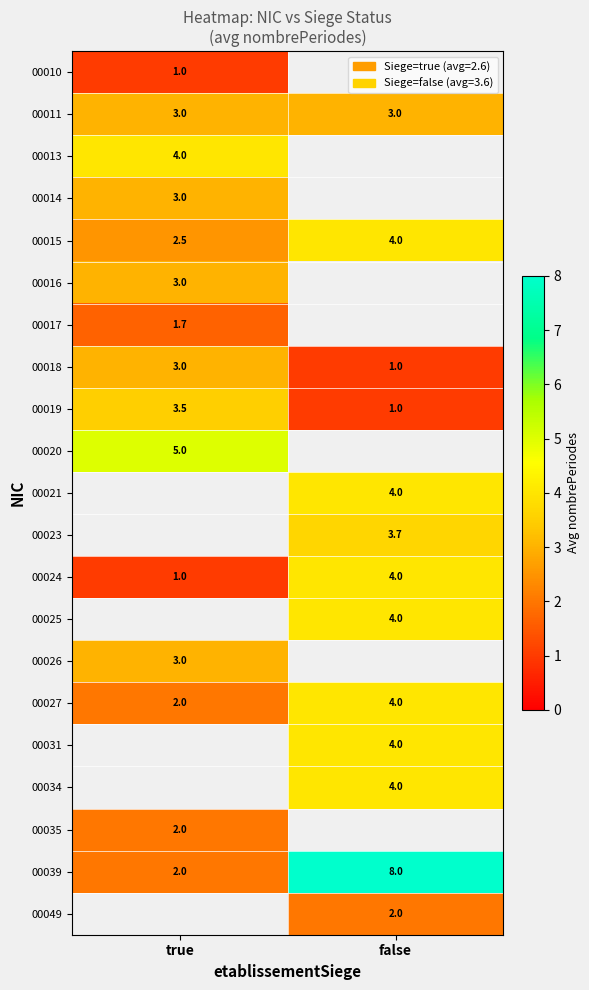

How many categories are shown in the chart?

2